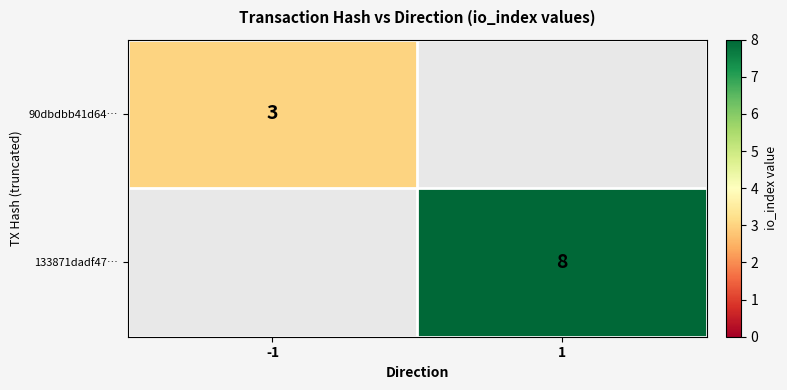

True or false: 90dbdbb41d64… has a value of 2 at -1.

False